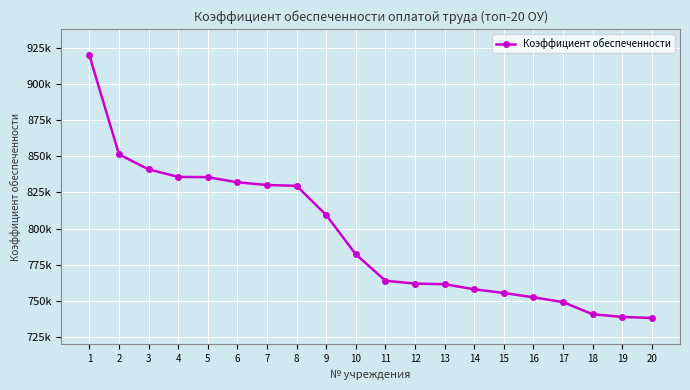

Is this an area chart (filled region under the line)?

No